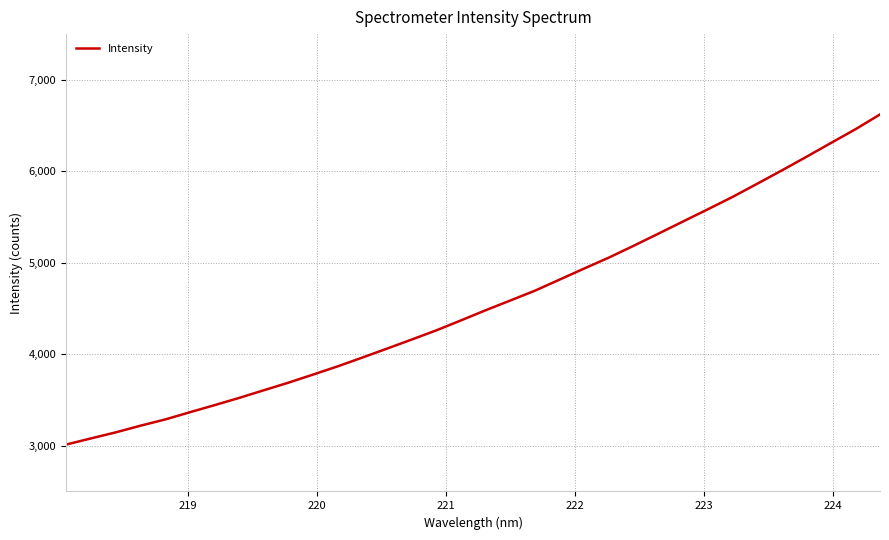

What is the minimum value shown in the chart?

3013.0